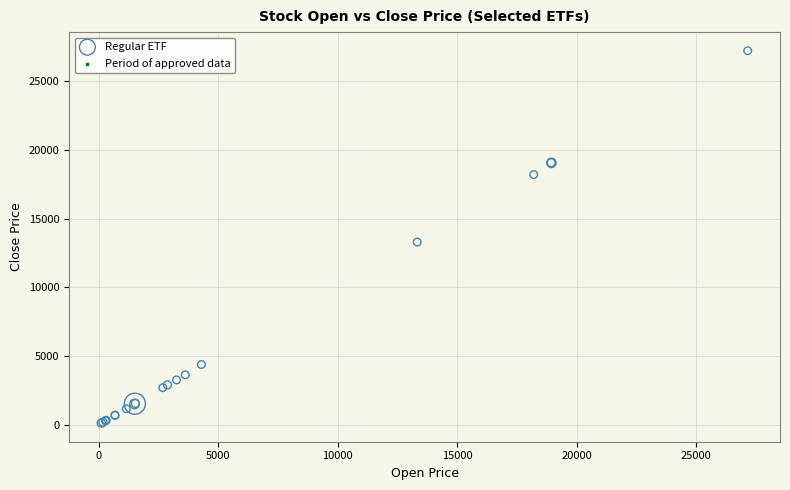

What Y value in the scatter plot is closest to 13663?

13290